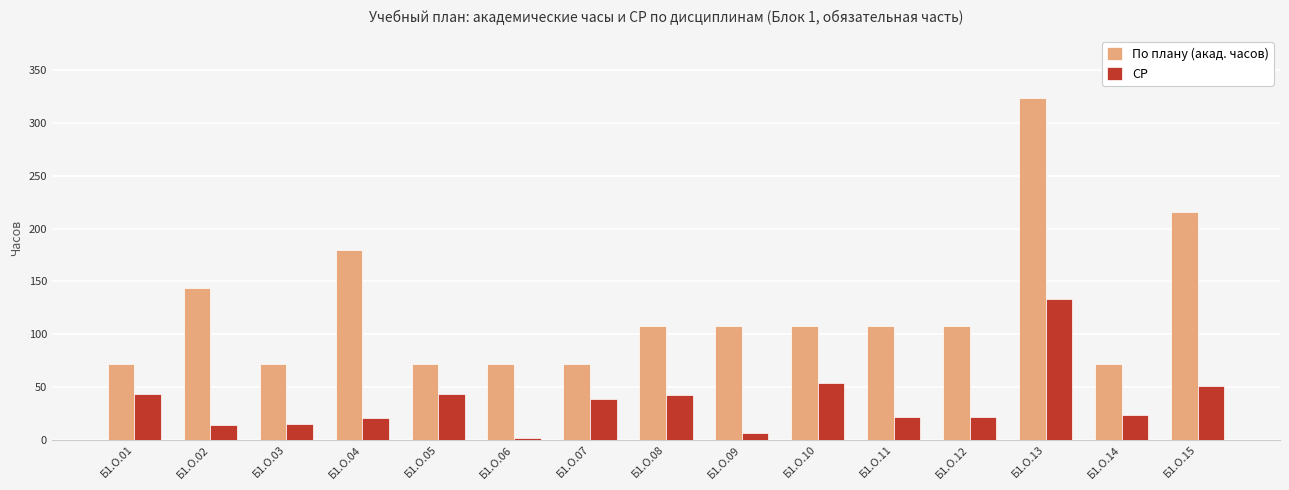

The СР series shows 54 at Б1.О.10. True or false?

True